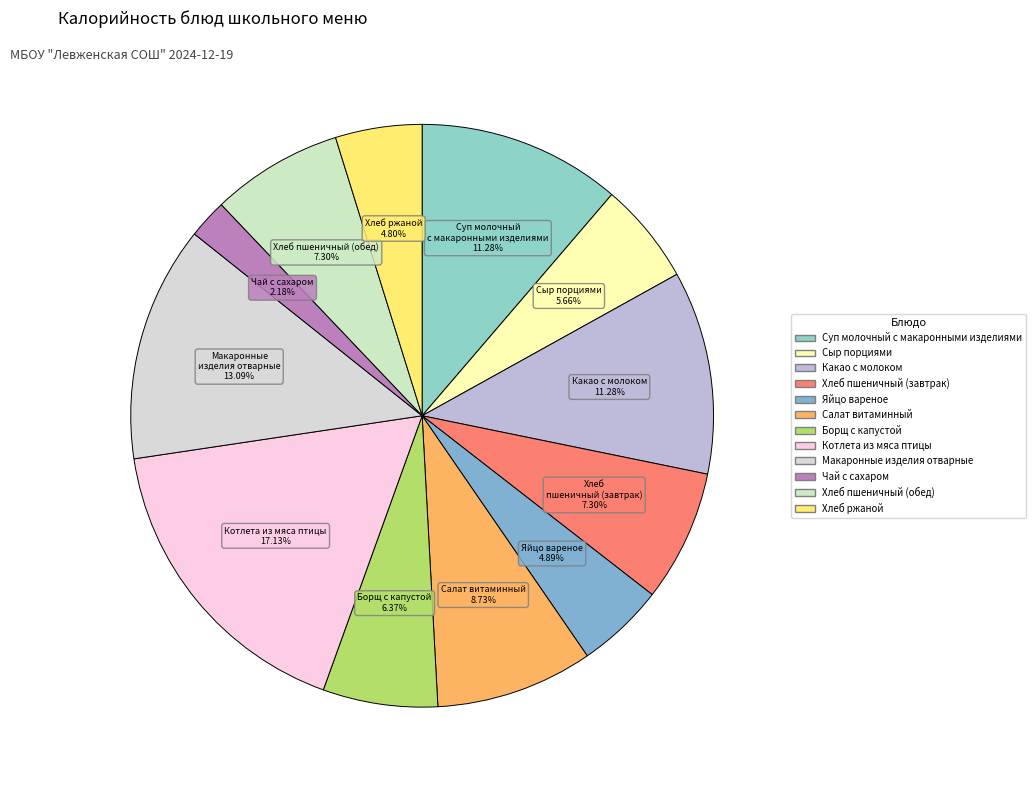

What is the largest slice in the pie chart?

Котлета из мяса птицы